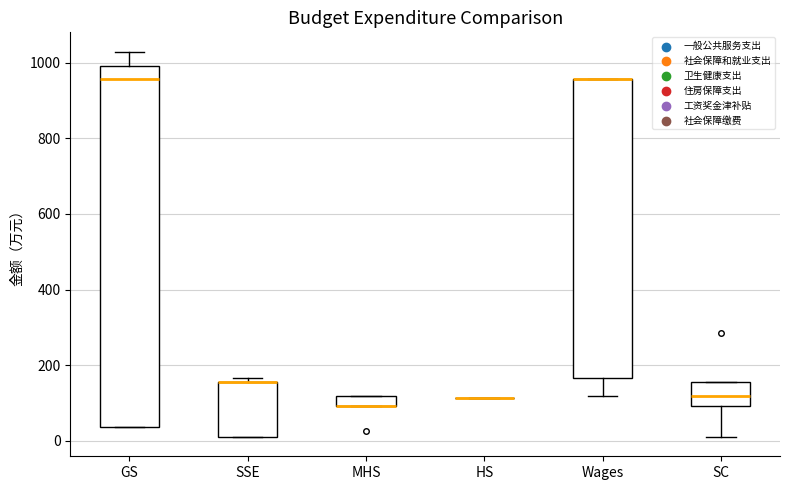

Comparing the boxes themselves (not the whiskers), which one is the tallest?

GS